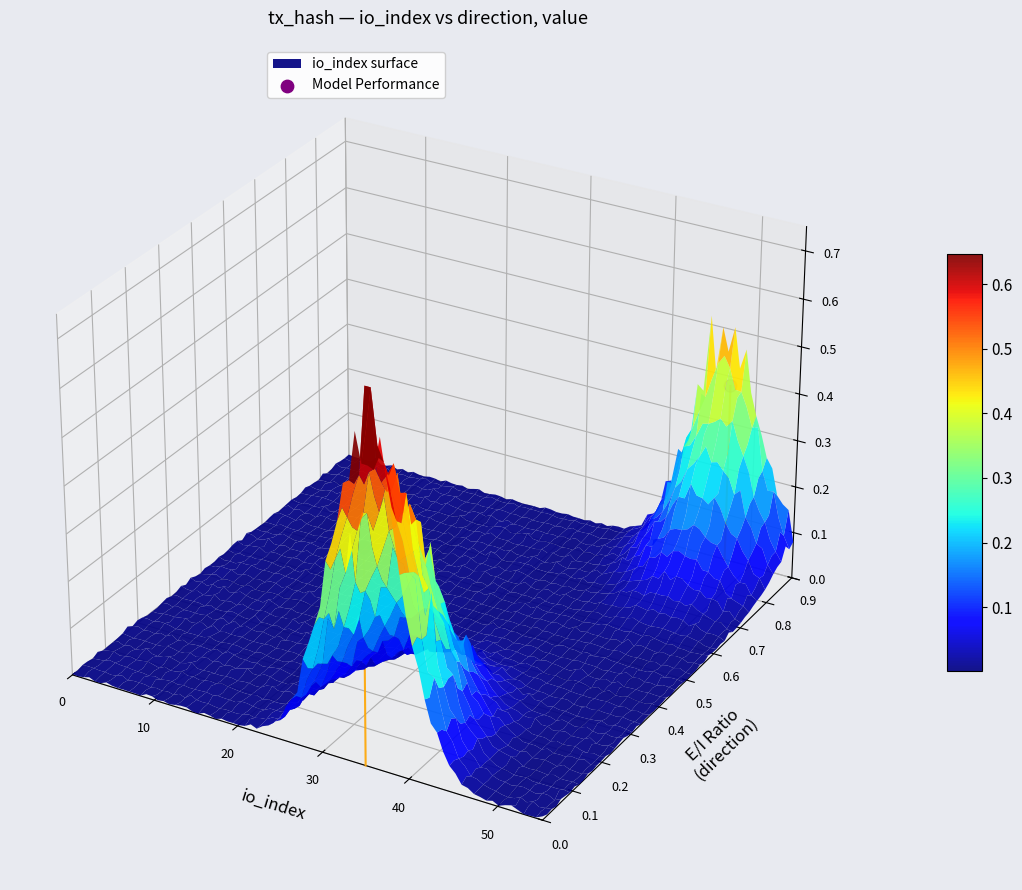

Count the number of values greater than 0.

1